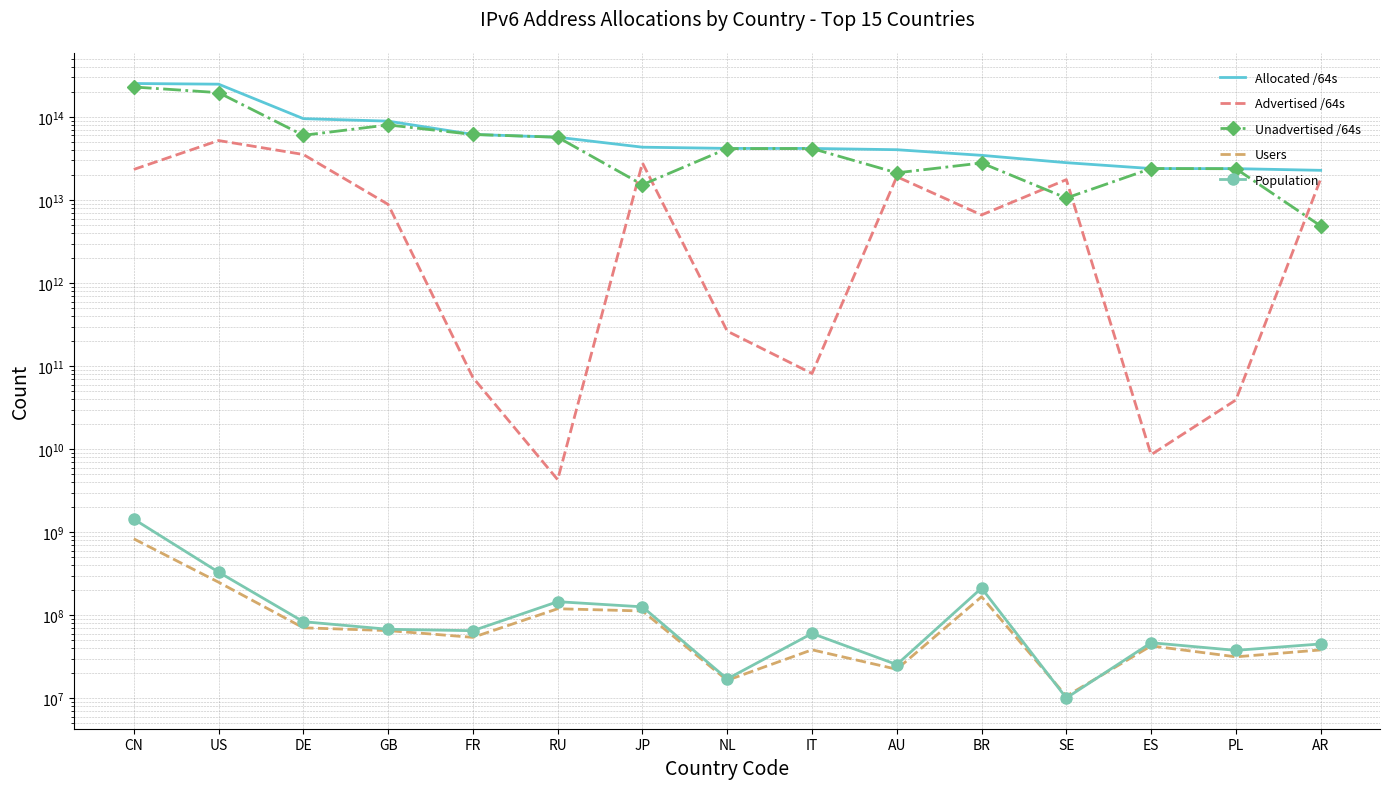

What is the total value across all series at US?

497700088200757